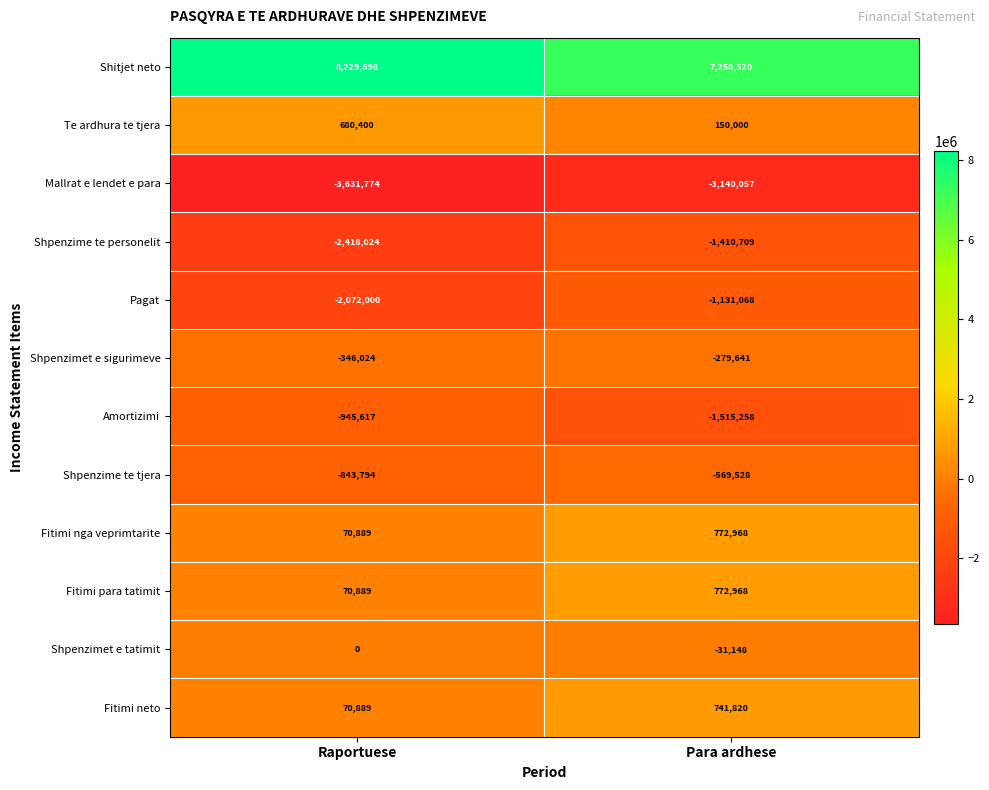

List the labels in order of Shpenzime te tjera value, smallest first.

Raportuese, Para ardhese